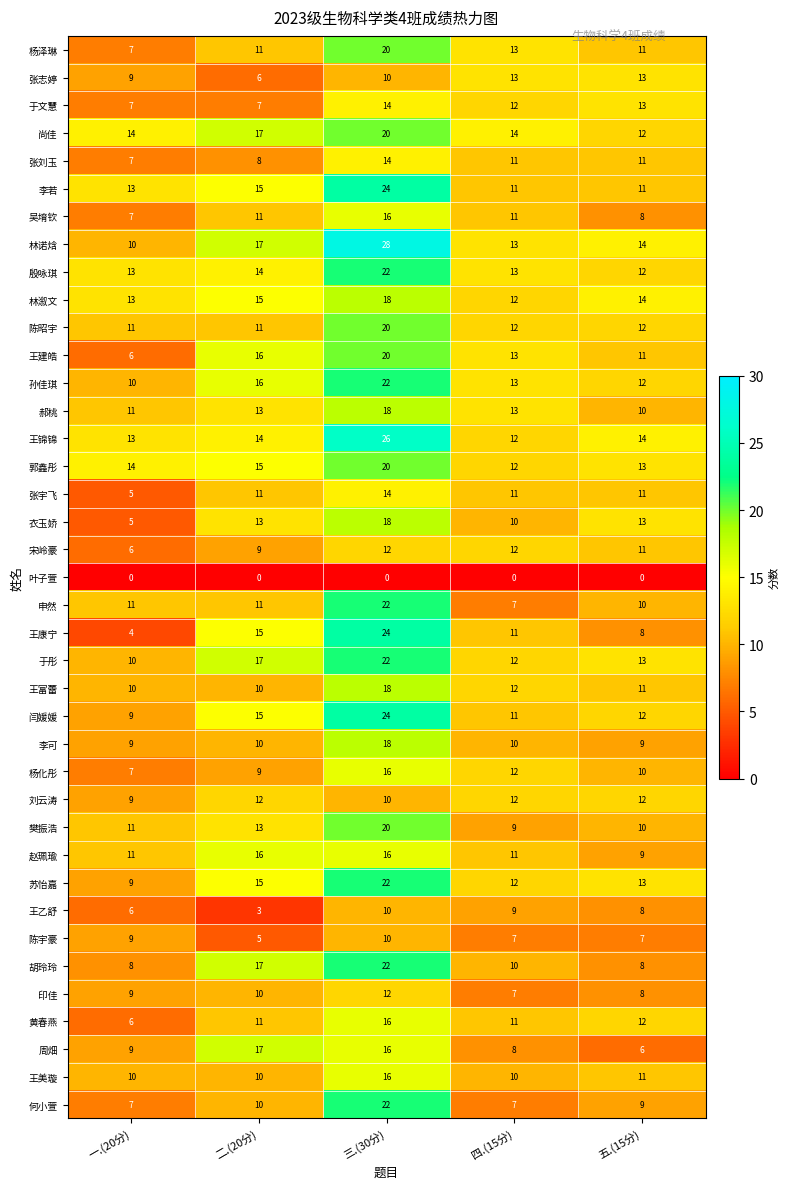

At which label does 王乙舒 reach its minimum?

二.(20分)